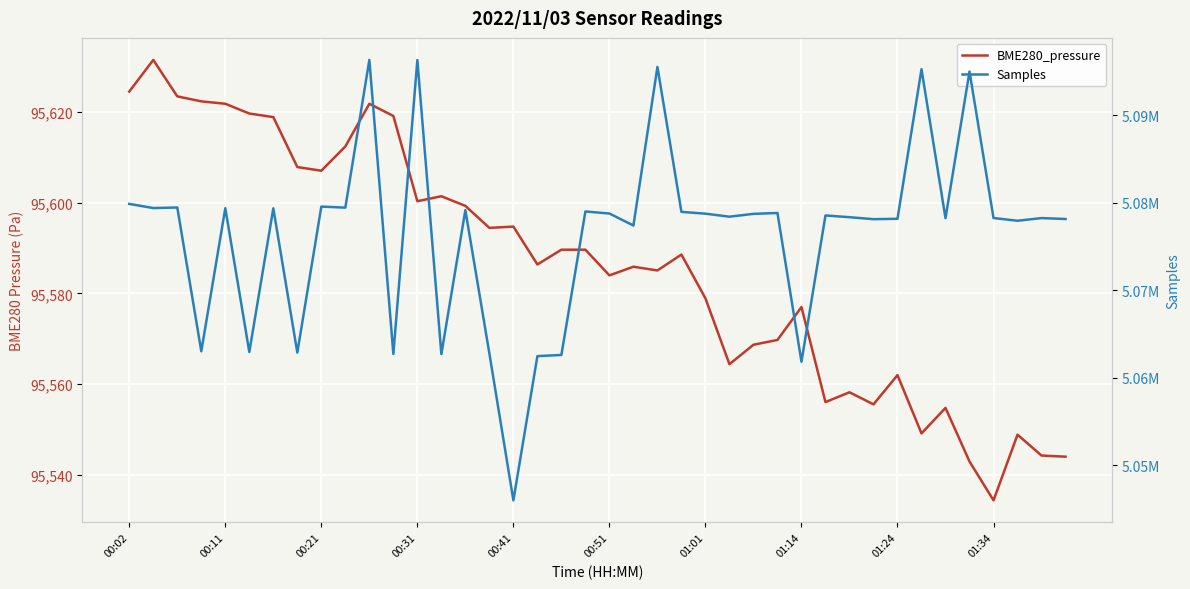

True or false: Samples has a value of 5062699.0 at 13.

True